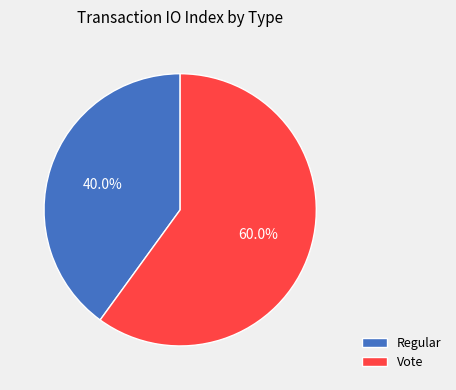

What is the ratio of the value at Regular to the value at Vote?

0.7